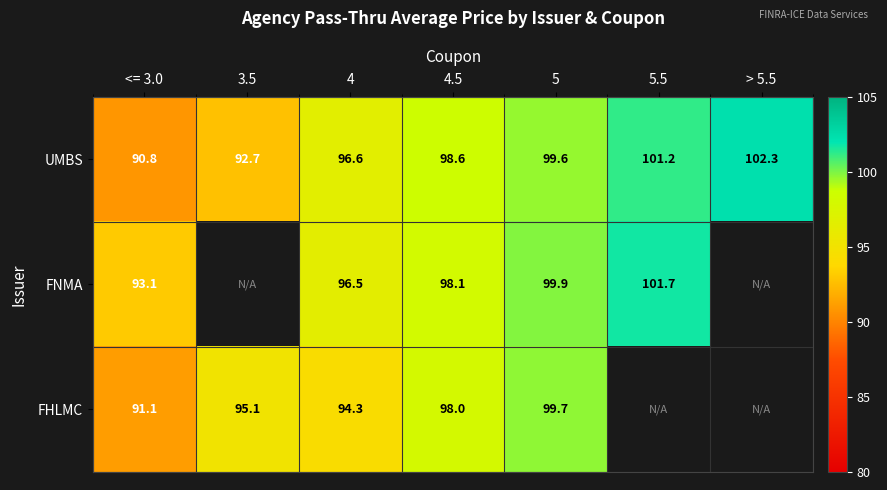

How many values in the UMBS series exceed 98?

4